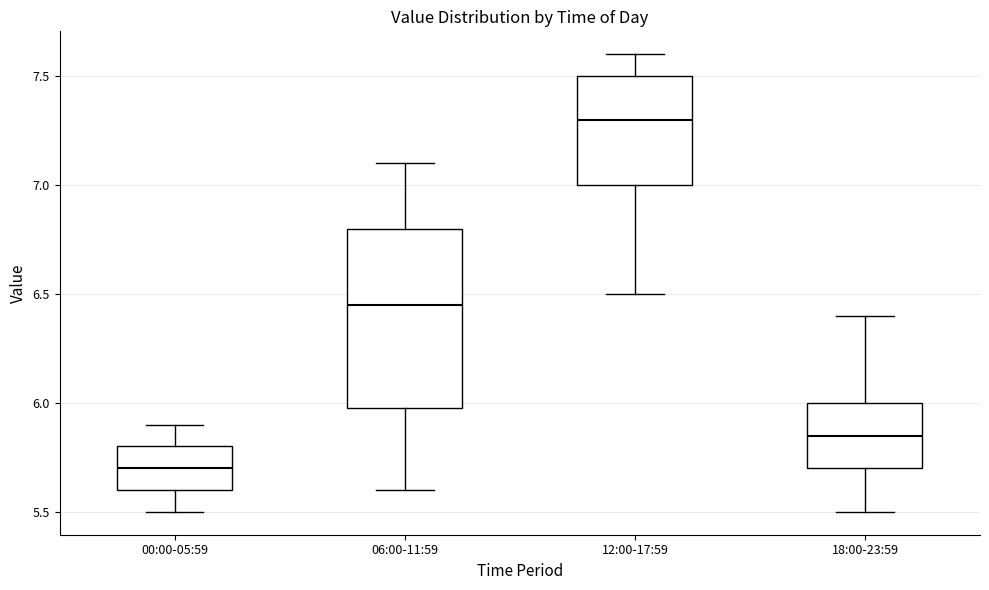

Reading left to right, read every box against the y-axis: the position of its median line, the range the box covers, and the ends of its whiskers. The values are not printed on the chart, so give them approximately, as read against the axis.

00:00-05:59: median 5.70, box 5.60 to 5.80, whiskers 5.50 to 5.90
06:00-11:59: median 6.45, box 6.00 to 6.80, whiskers 5.60 to 7.10
12:00-17:59: median 7.30, box 7.00 to 7.50, whiskers 6.50 to 7.60
18:00-23:59: median 5.85, box 5.70 to 6.00, whiskers 5.50 to 6.40